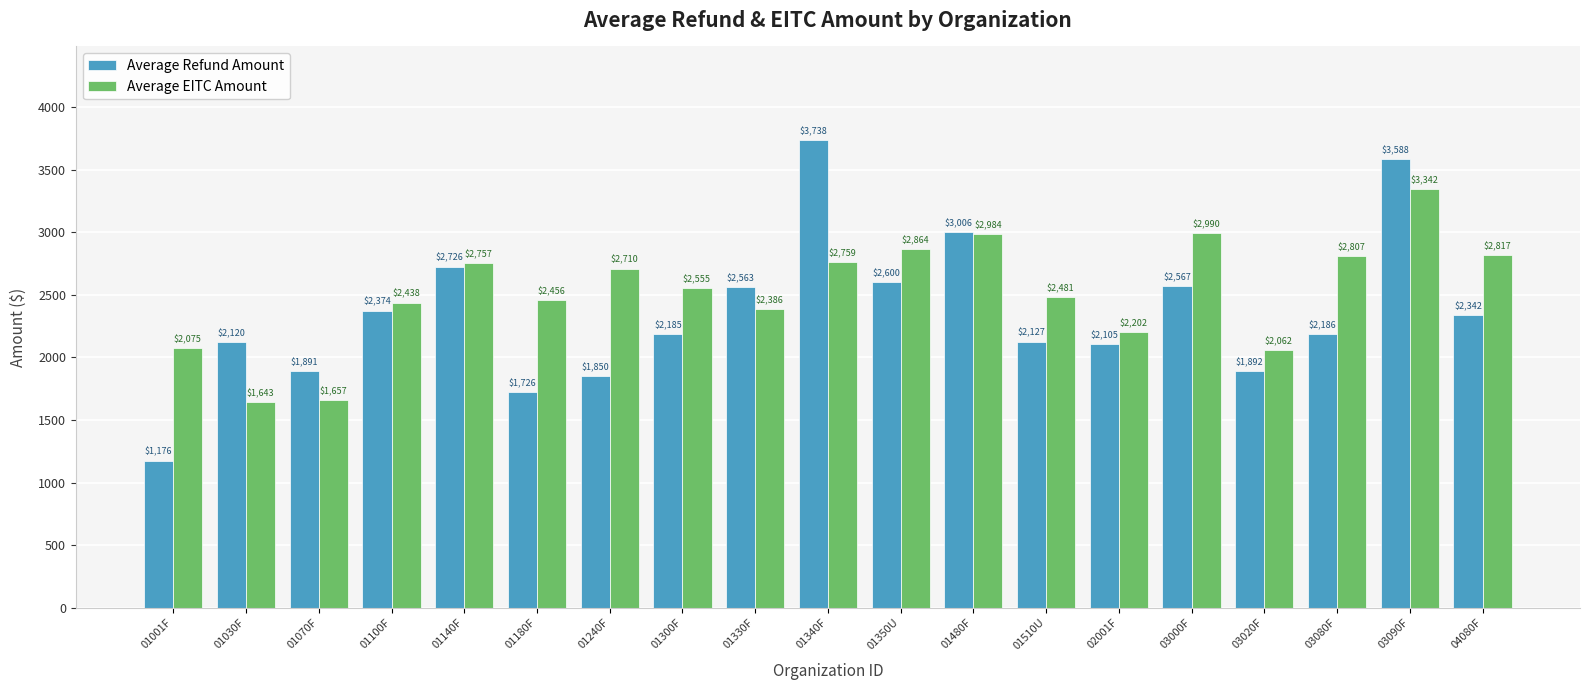

List the labels in order of Average Refund Amount value, largest first.

01340F, 03090F, 01480F, 01140F, 01350U, 03000F, 01330F, 01100F, 04080F, 03080F, 01300F, 01510U, 01030F, 02001F, 03020F, 01070F, 01240F, 01180F, 01001F